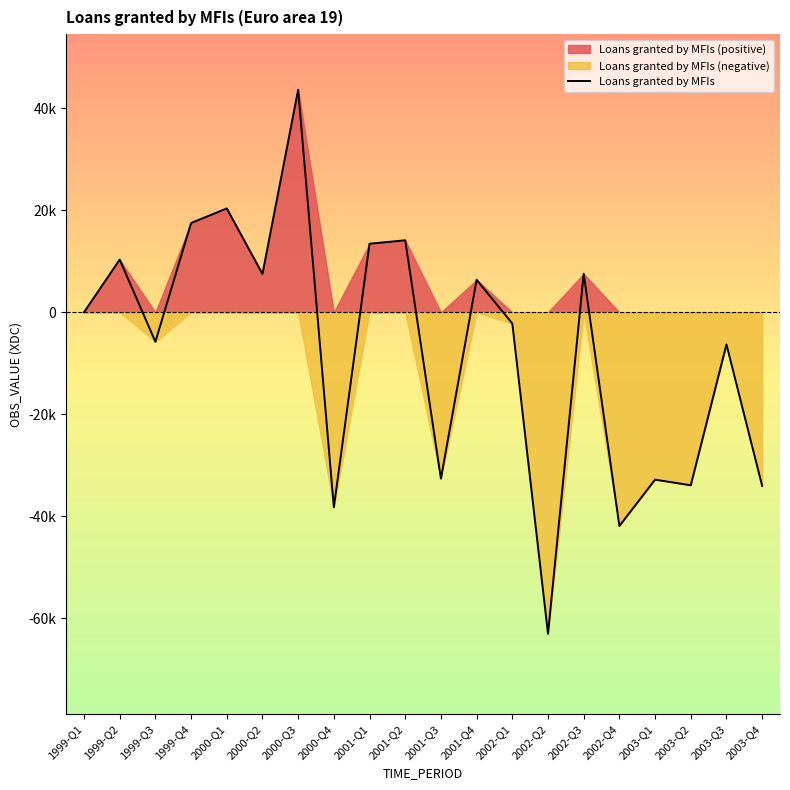

What is the maximum value shown in the chart?

43628.4